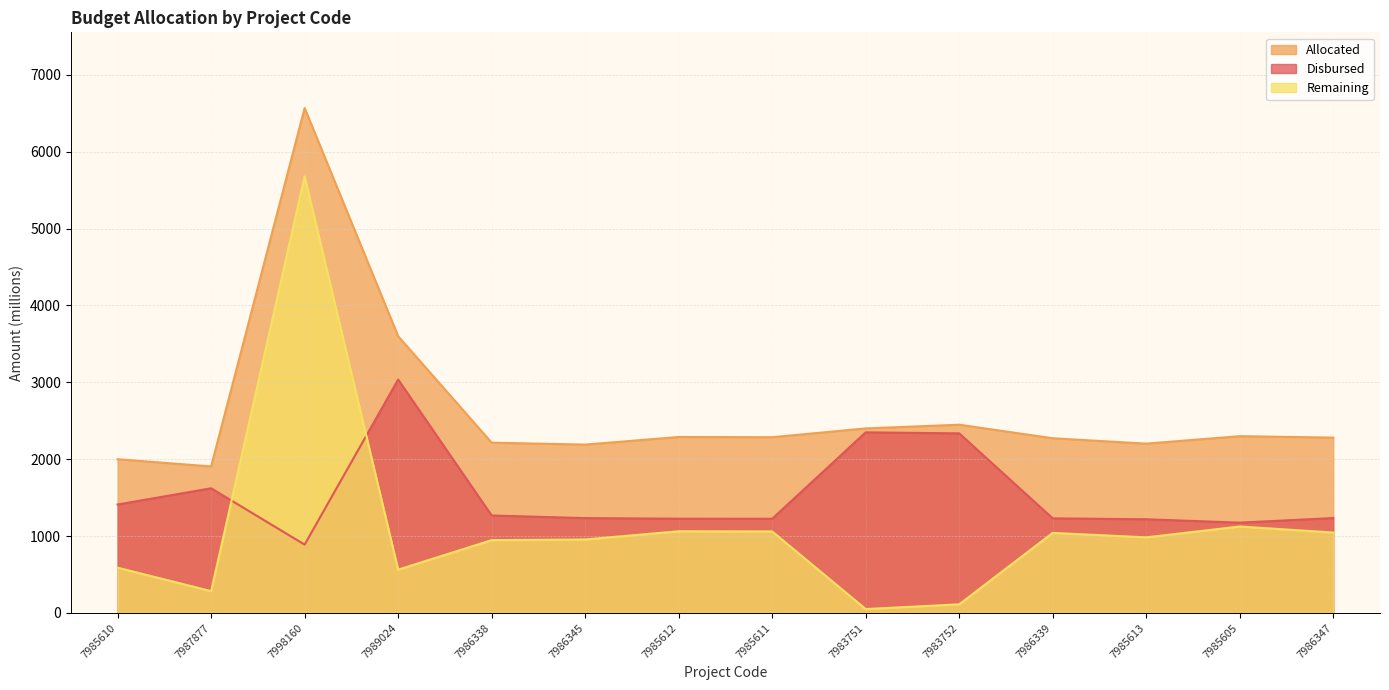

Which series has the widest spread of values?

Remaining